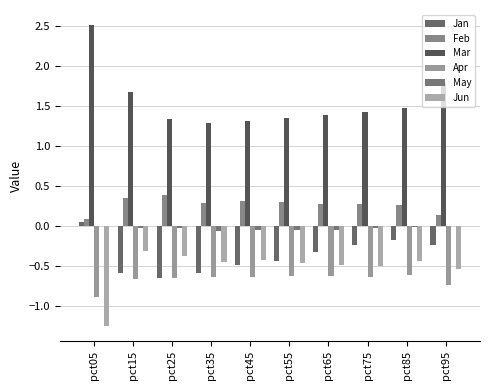

Reading right to left, transcribe all the data shown in this chart.

Jan: -0.2	-0.2	-0.2	-0.3	-0.4	-0.5	-0.6	-0.6	-0.6	0.0
Feb: 0.1	0.3	0.3	0.3	0.3	0.3	0.3	0.4	0.3	0.1
Mar: 1.8	1.5	1.4	1.4	1.4	1.3	1.3	1.3	1.7	2.5
Apr: -0.7	-0.6	-0.6	-0.6	-0.6	-0.6	-0.6	-0.7	-0.7	-0.9
May: -0.0	-0.0	-0.0	-0.0	-0.1	-0.0	-0.1	-0.0	-0.0	0.0
Jun: -0.5	-0.4	-0.5	-0.5	-0.5	-0.4	-0.5	-0.4	-0.3	-1.3